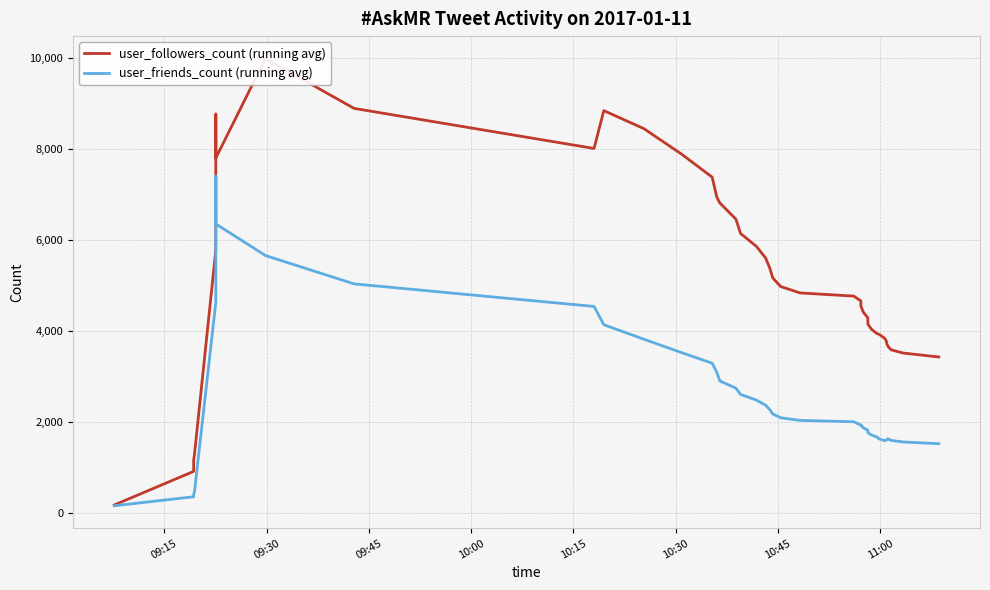

What are all the series names shown in the legend?

user_followers_count (running avg), user_friends_count (running avg)